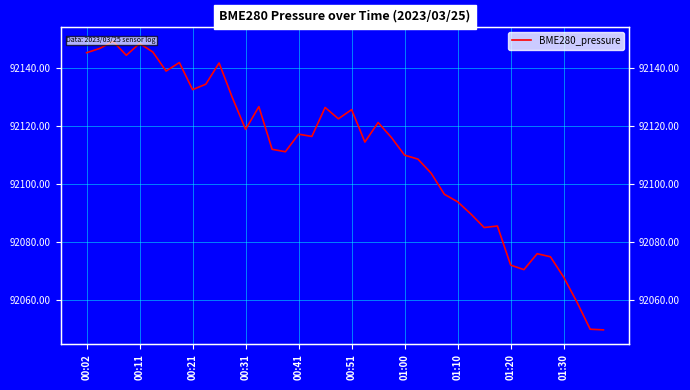

What is the change in value from 15 to 32?

-39.1